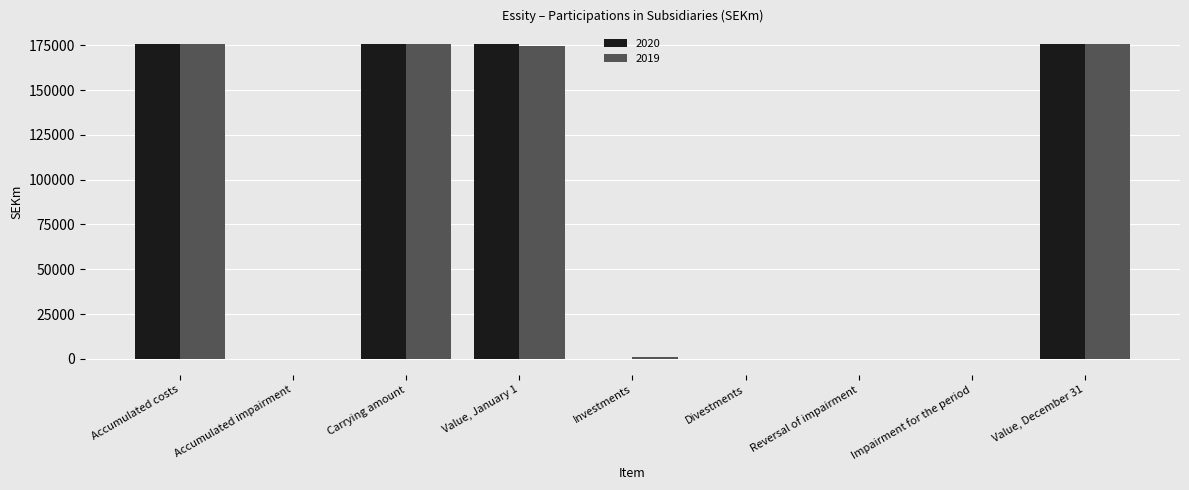

The value of 2020 at Impairment for the period is 0. True or false?

True